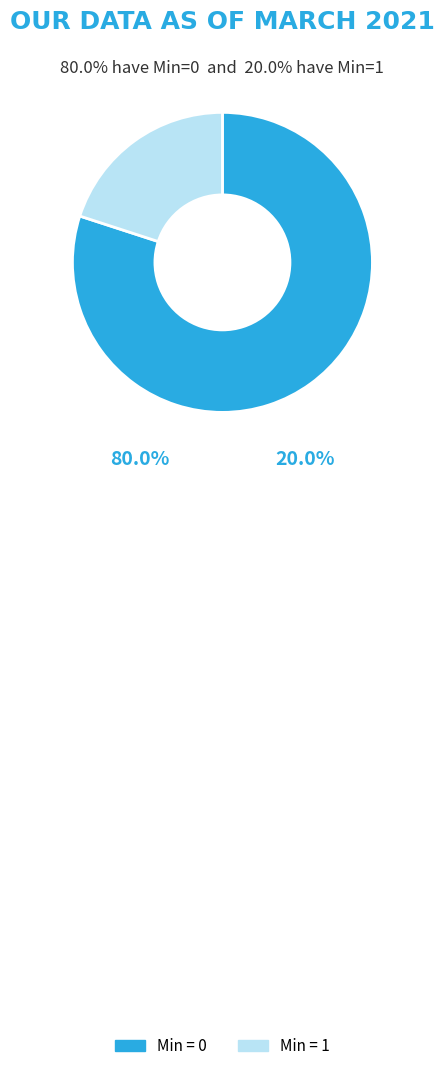

Rank the categories by value from lowest to highest.

Min = 1, Min = 0